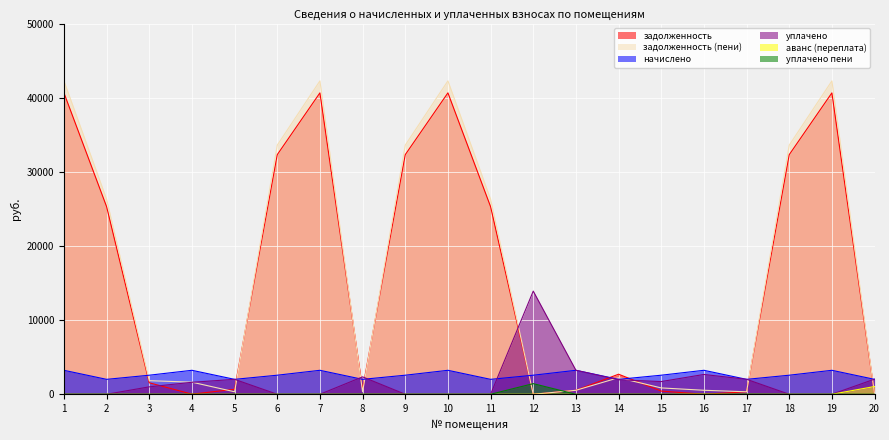

True or false: аванс (переплата) has a value of 1.0 at 12.

False